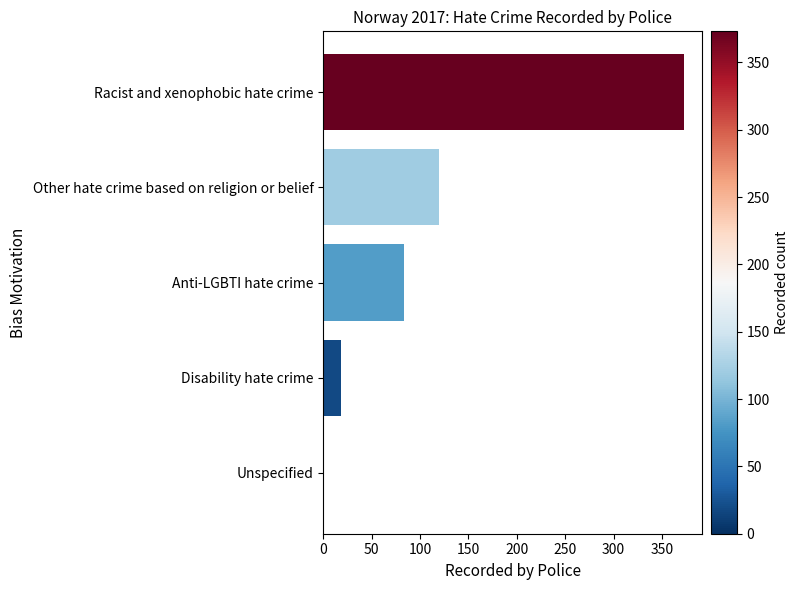

What is the maximum value shown in the chart?

373